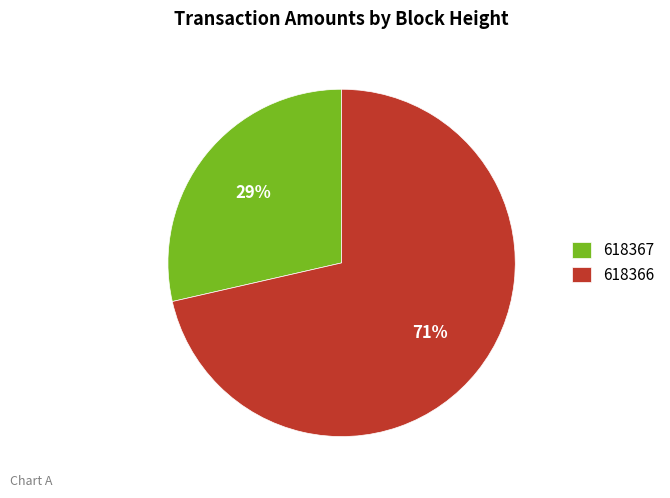

Count the number of slices in the pie.

2